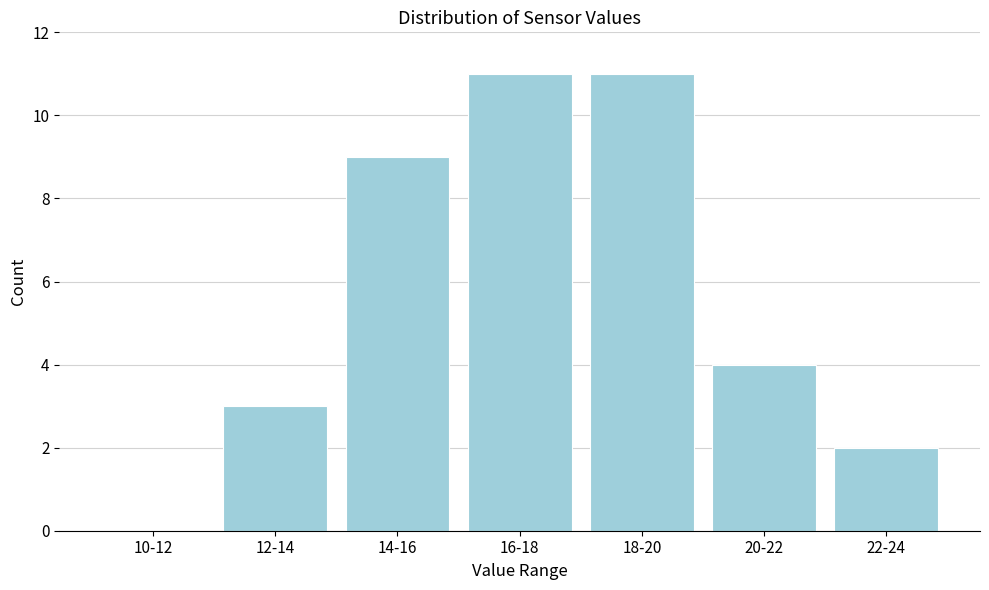

Reading left to right, extract all data points from this chart.

10-12=0	12-14=3	14-16=9	16-18=11	18-20=11	20-22=4	22-24=2